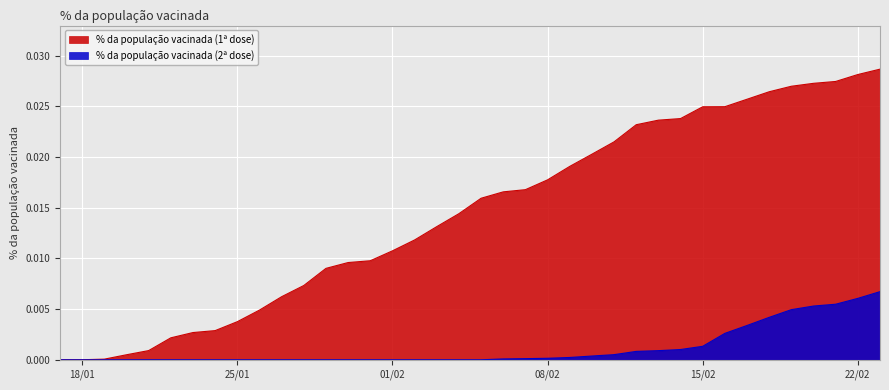

Which series has the largest total across all categories?

% da população vacinada (1ª dose)